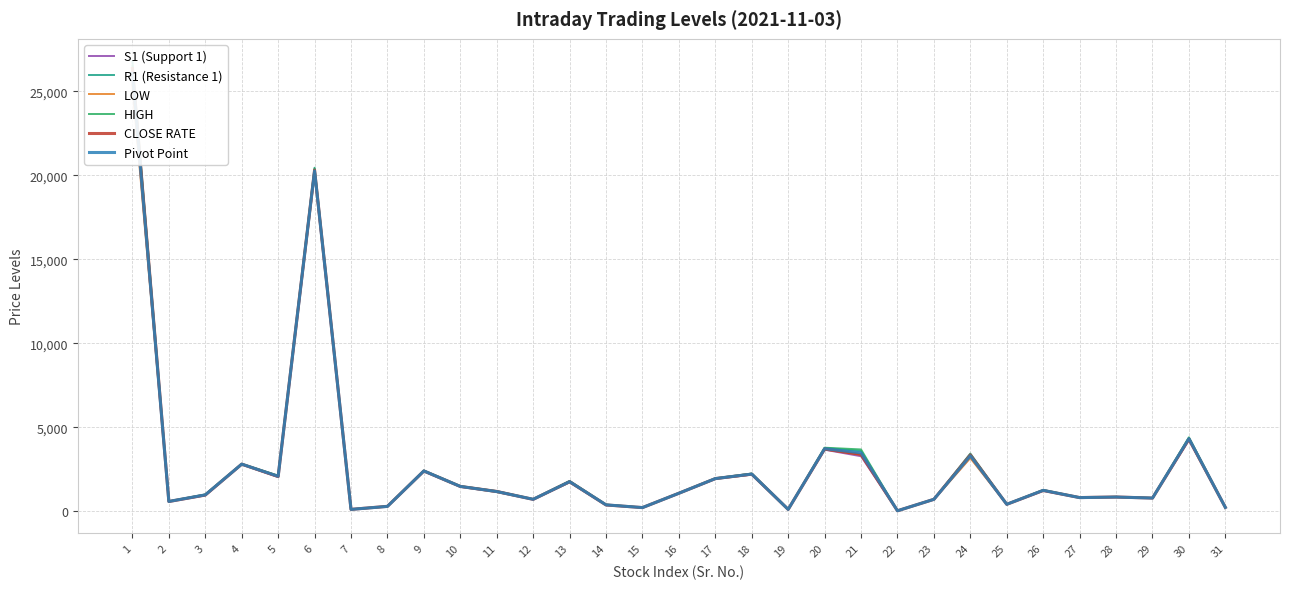

Which series has the largest total across all categories?

R1 (Resistance 1)